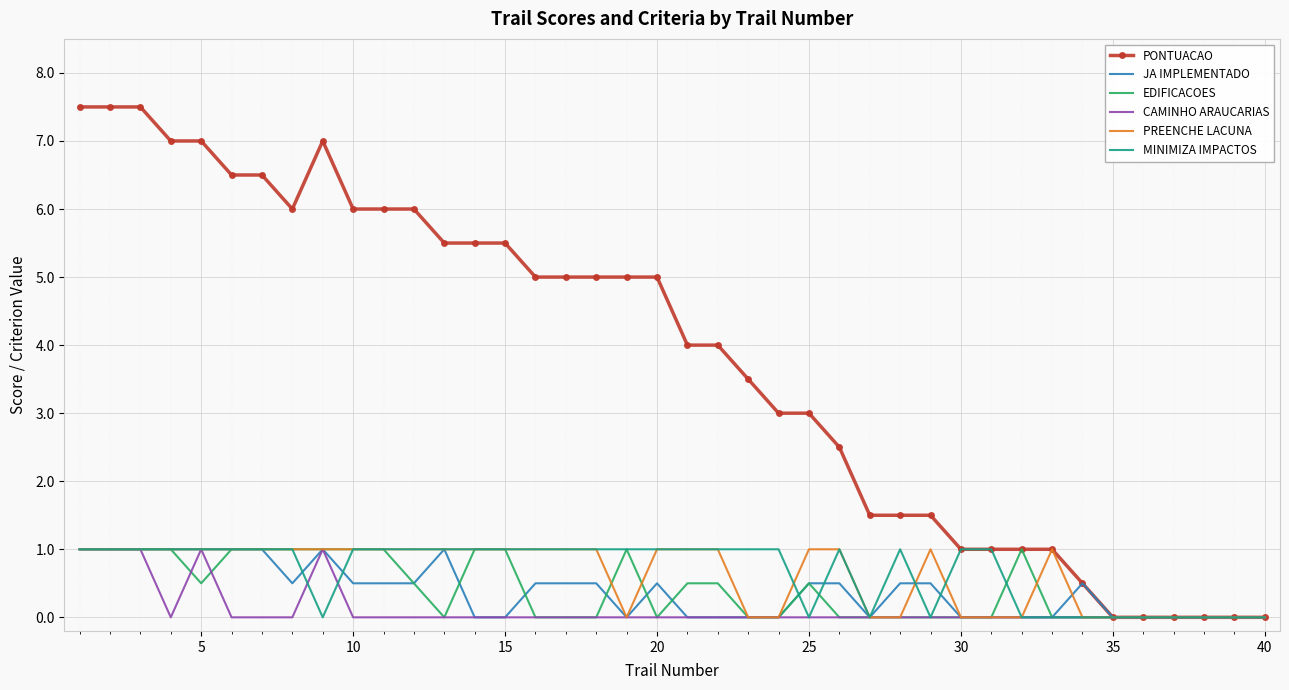

Which series has the largest total across all categories?

PONTUACAO